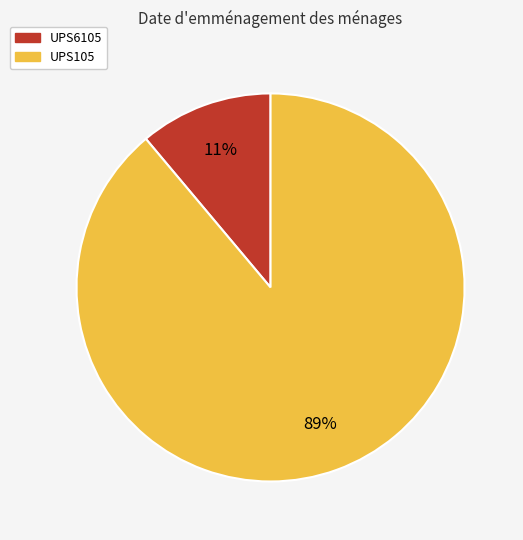

Is it true that UPS105 is 89% of the pie?

True